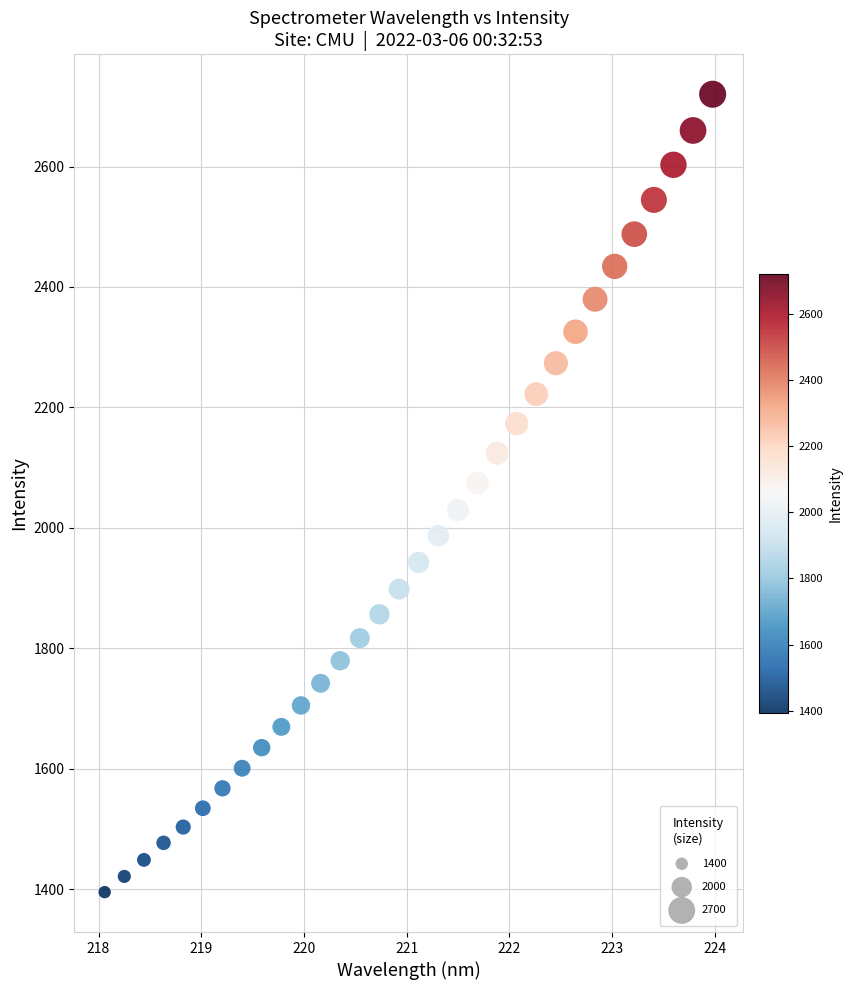

What is the range of Y values (max minus min)?

1325.0